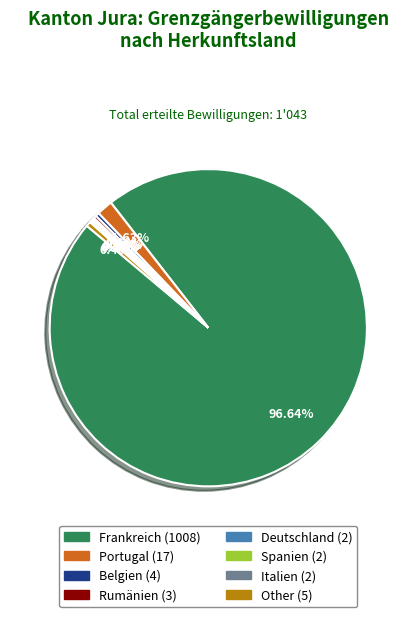

Which category accounts for the majority?

Frankreich